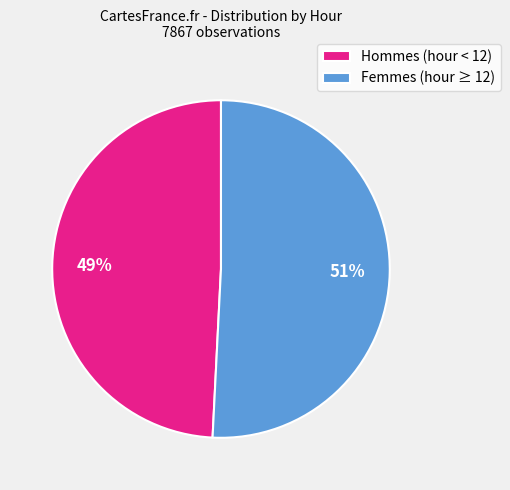

The Hommes (hour < 12) slice represents 62% of the pie. True or false?

False